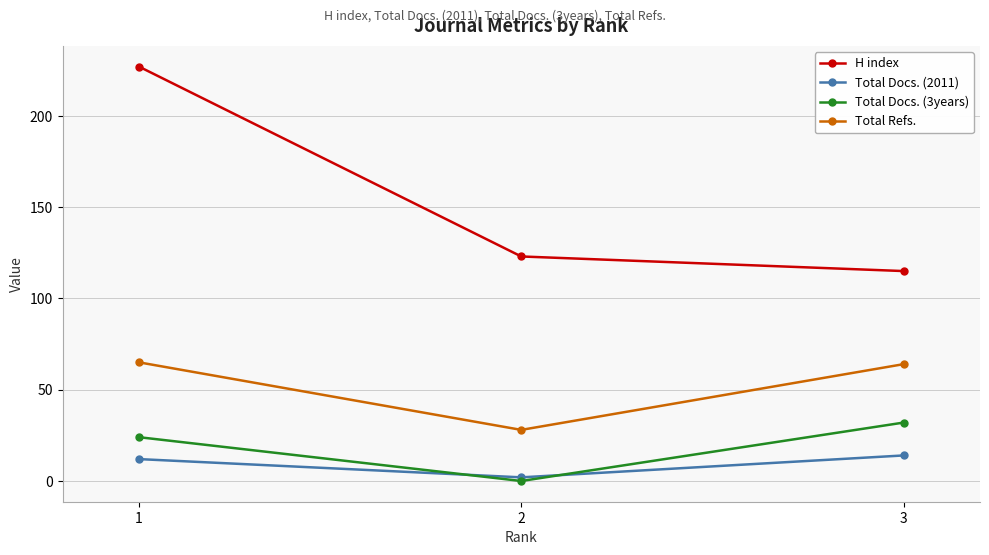

Which category has the highest value across all series?

1